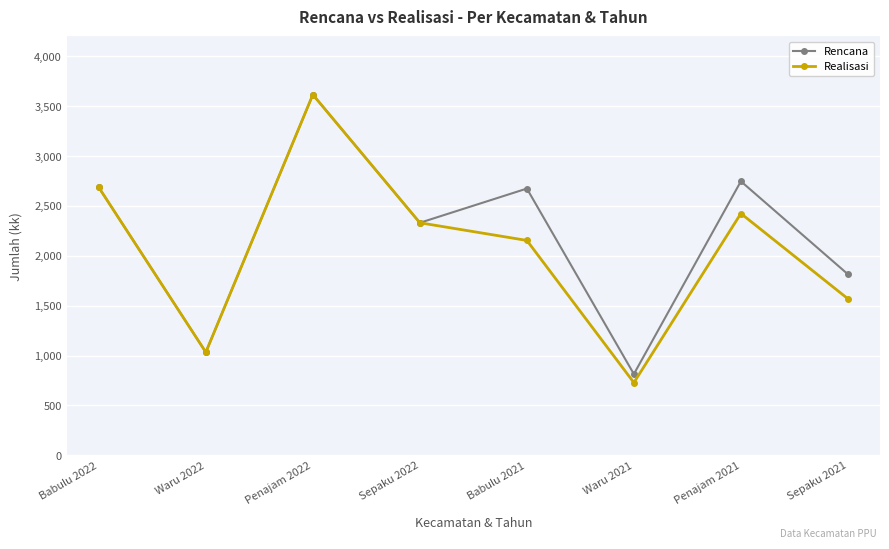

Is it true that Rencana equals 2674 at Babulu 2021?

True